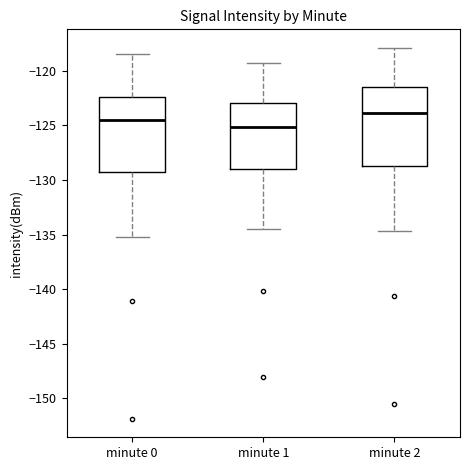

Where is the lower edge of the box for minute 0 on the y-axis? The values are not printed on the chart, so give them approximately, as read against the axis.

-129.5